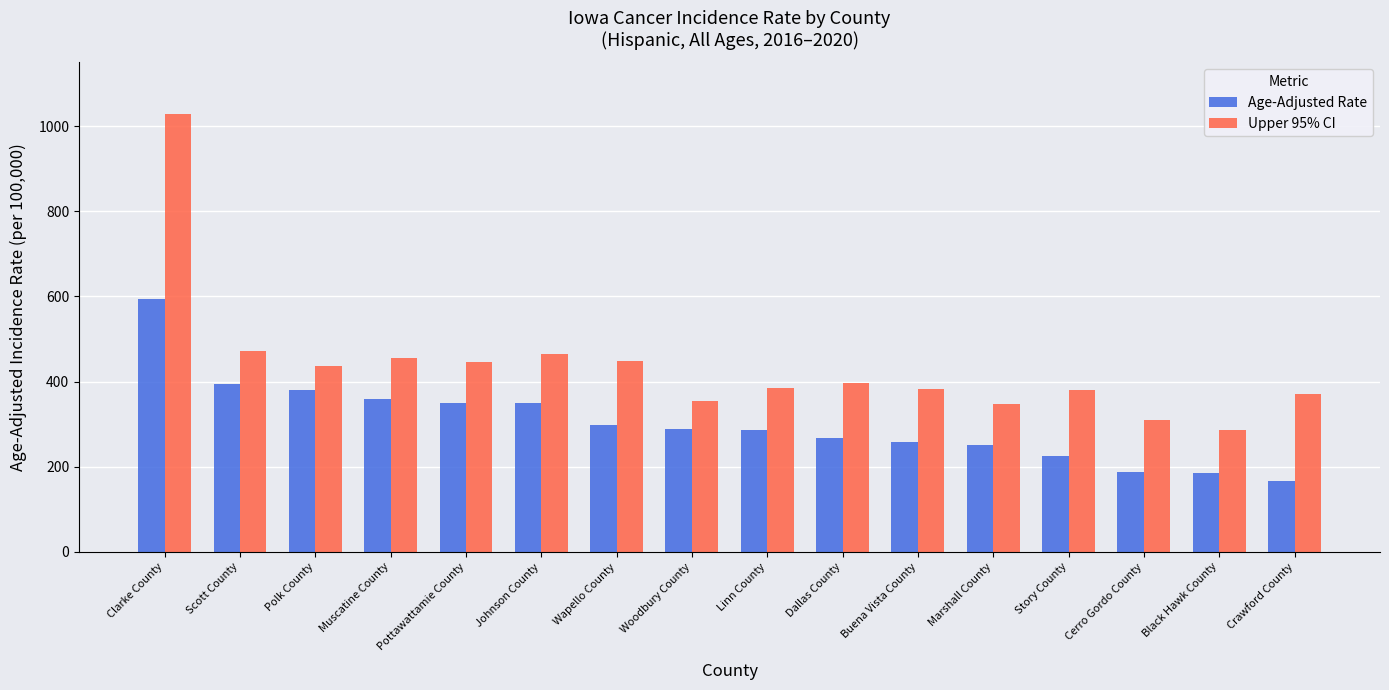

Is the value of Age-Adjusted Rate at Black Hawk County greater than the value of Upper 95% CI at Buena Vista County?

No